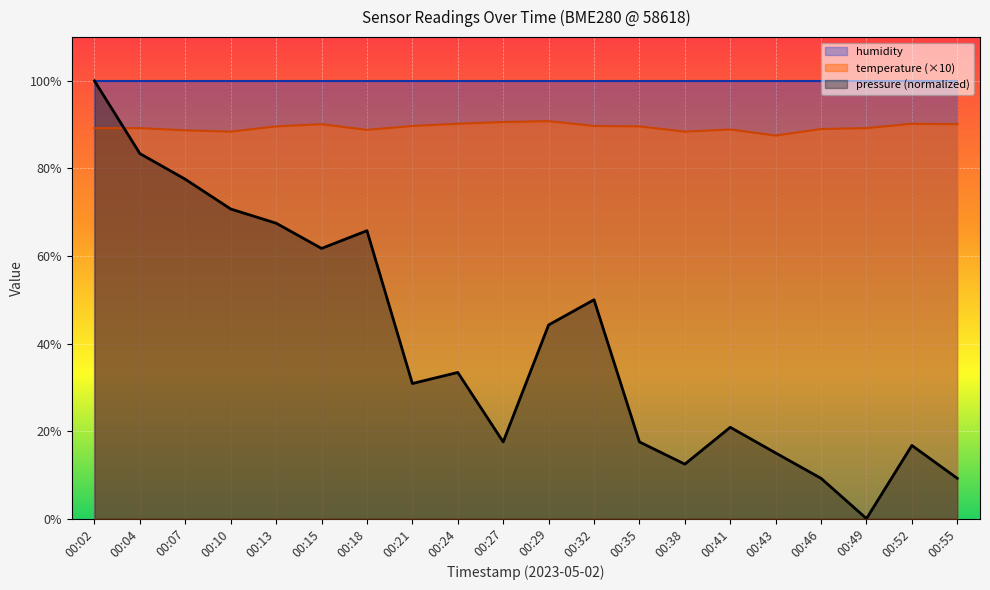

At how many categories does at least one series exceed 35?

20